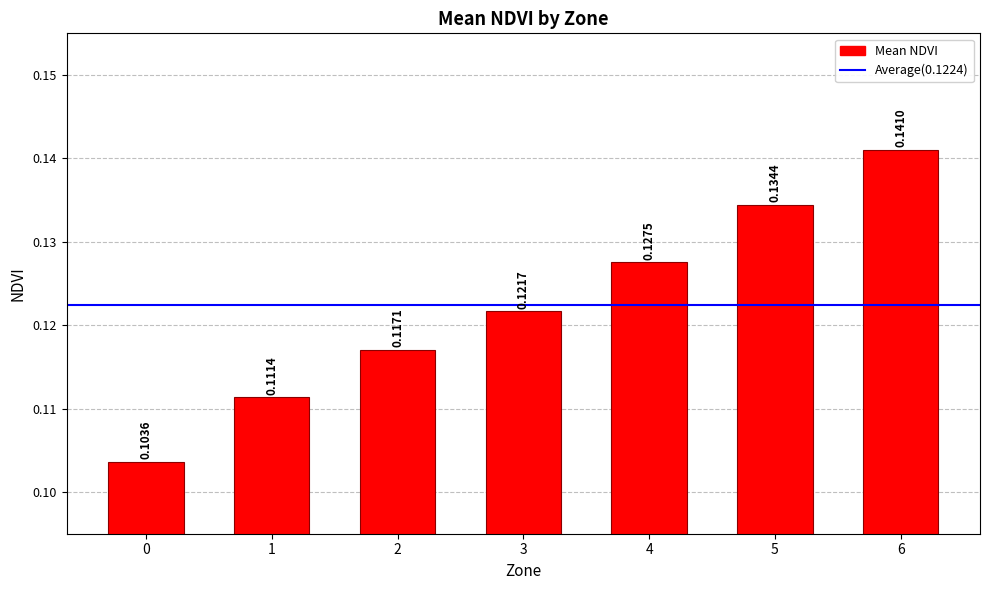

Rank the categories by value from highest to lowest.

6, 5, 4, 3, 2, 1, 0